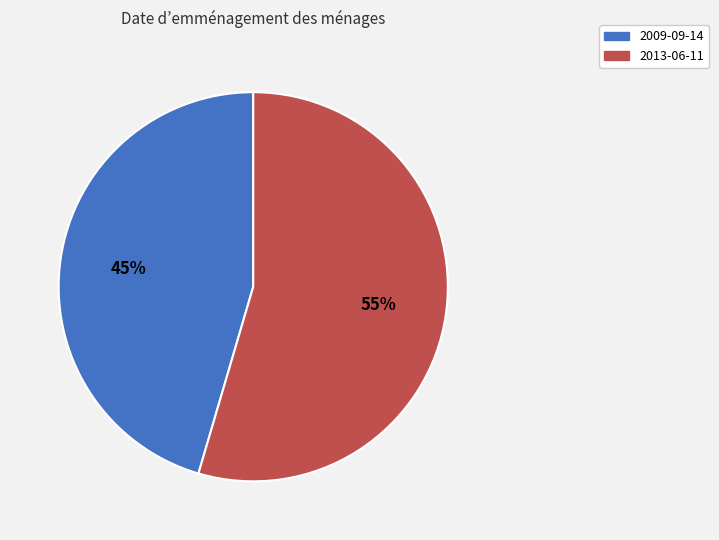

How many slices are in this pie chart?

2